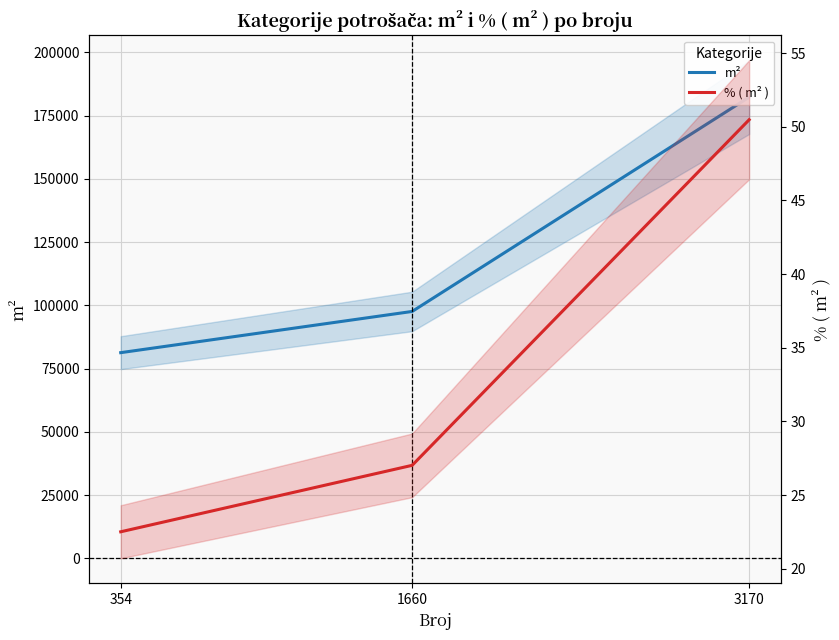

Reading left to right, list all the values displayed in this chart.

m²: 3170=182334.1	1660=97603.0	354=81308.2
% ( m² ): 3170=50.5	1660=27.0	354=22.5